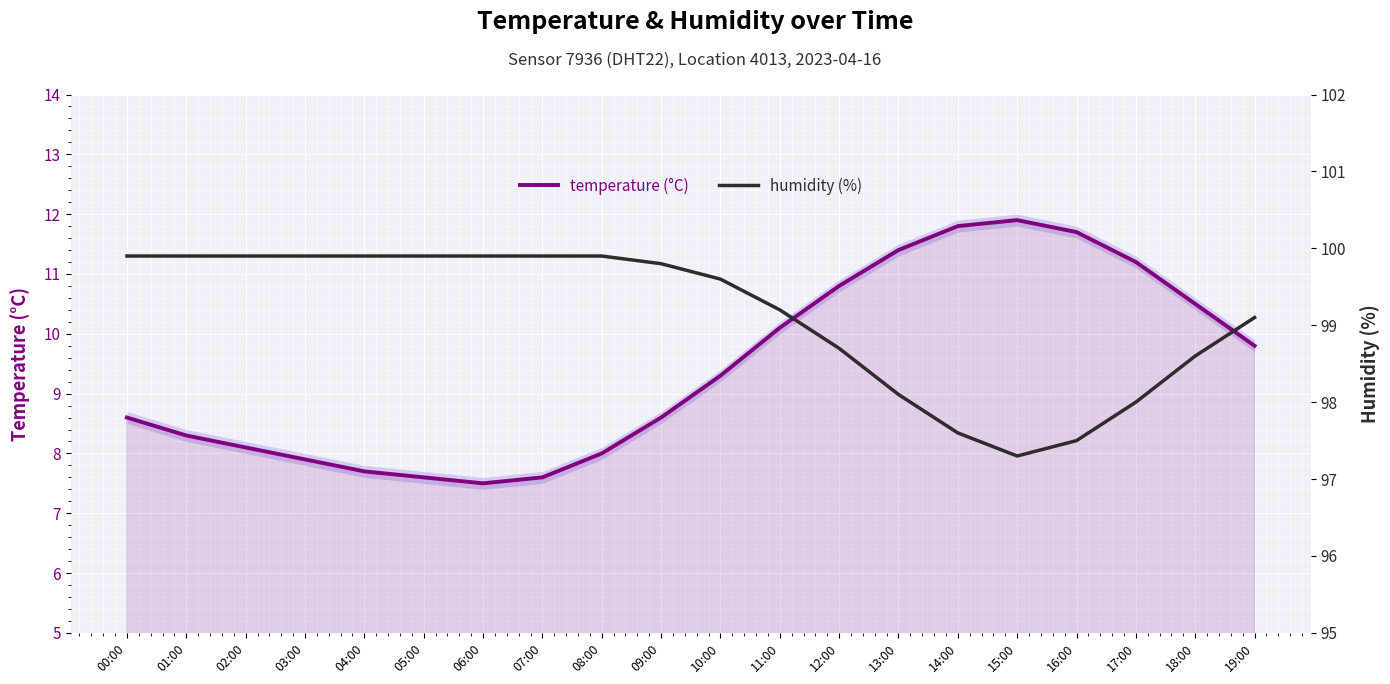

Reading left to right, what are all the values shown in this chart?

temperature (°C): 8.6	8.3	8.1	7.9	7.7	7.6	7.5	7.6	8.0	8.6	9.3	10.1	10.8	11.4	11.8	11.9	11.7	11.2	10.5	9.8
humidity (%): 99.9	99.9	99.9	99.9	99.9	99.9	99.9	99.9	99.9	99.8	99.6	99.2	98.7	98.1	97.6	97.3	97.5	98.0	98.6	99.1